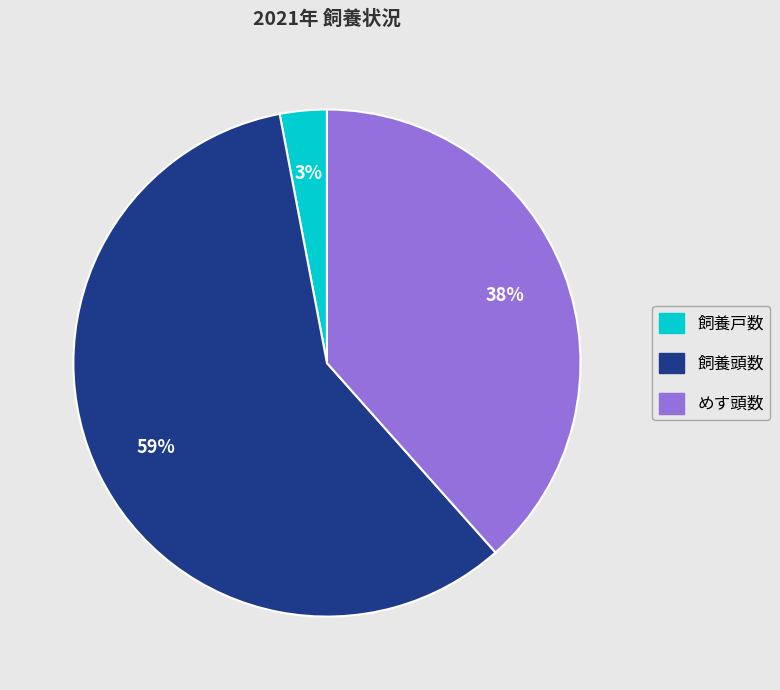

To the nearest percent, what is the average slice percentage?

33%